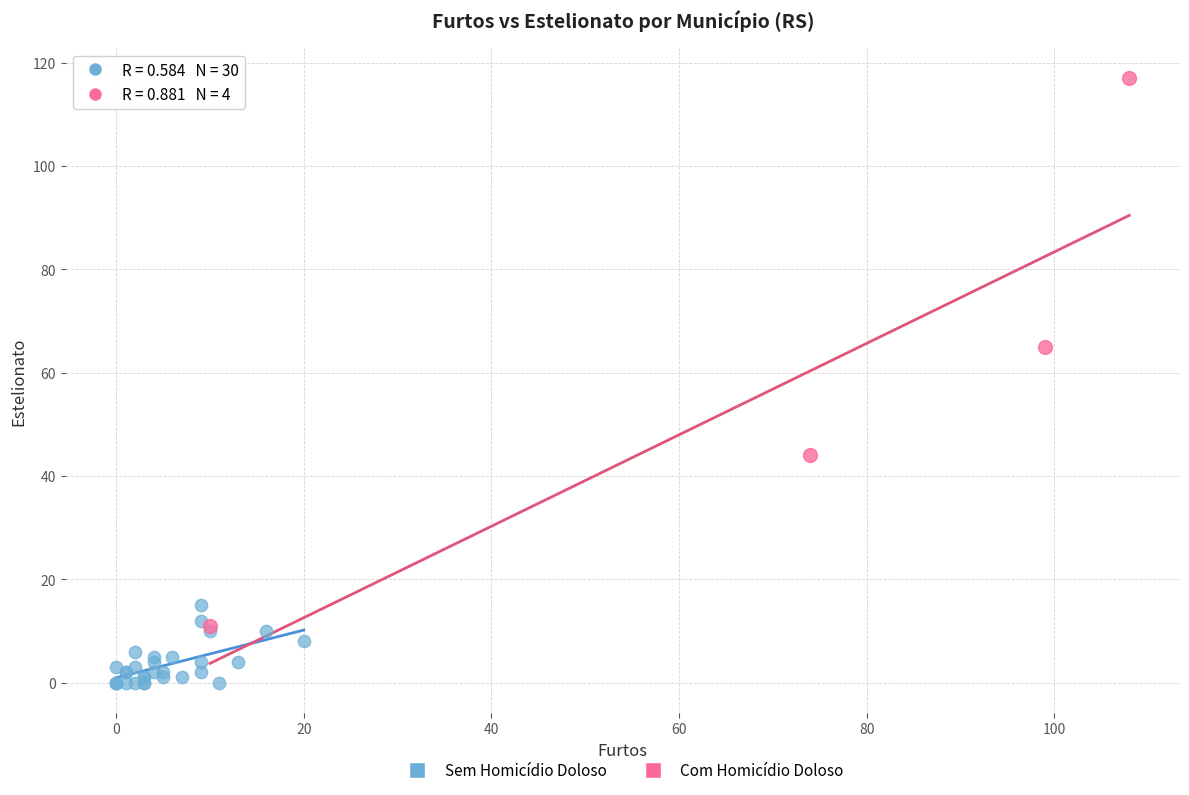

Which series has the widest spread of Y values?

Com Homicídio Doloso